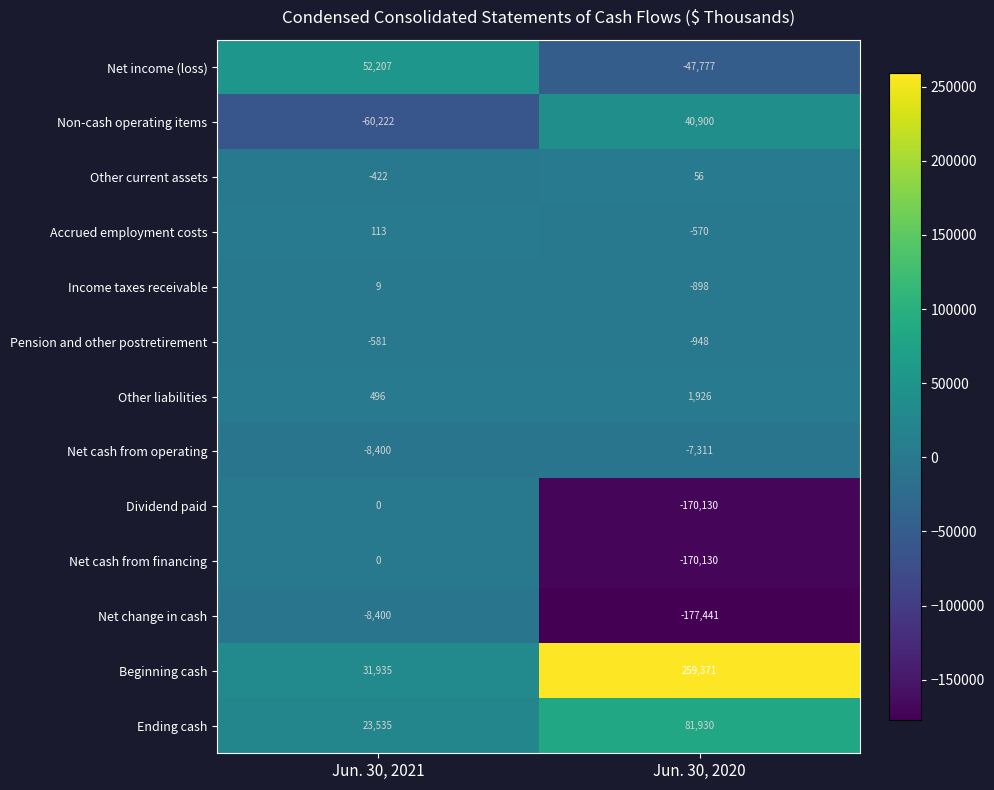

At how many categories does at least one series exceed 6743?

2